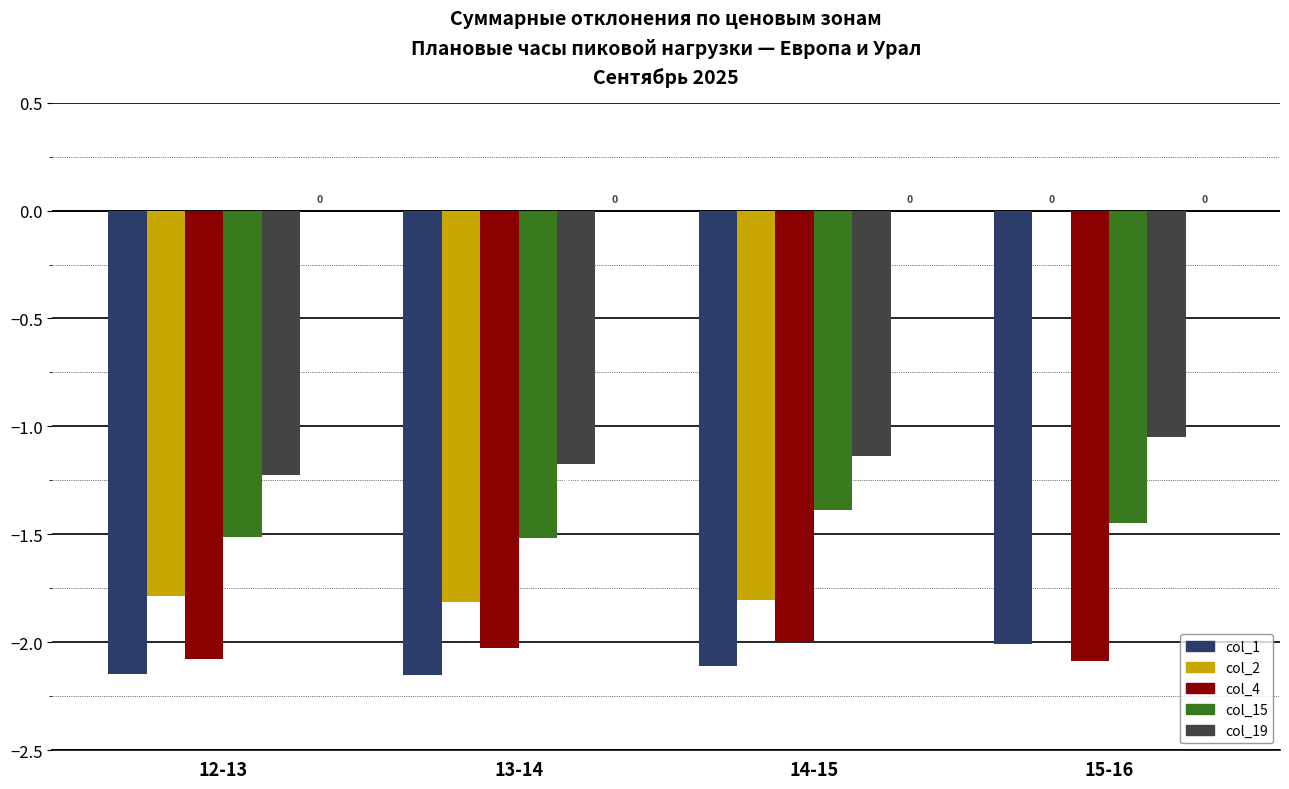

What is the sum of all col_1 values?

-8.4